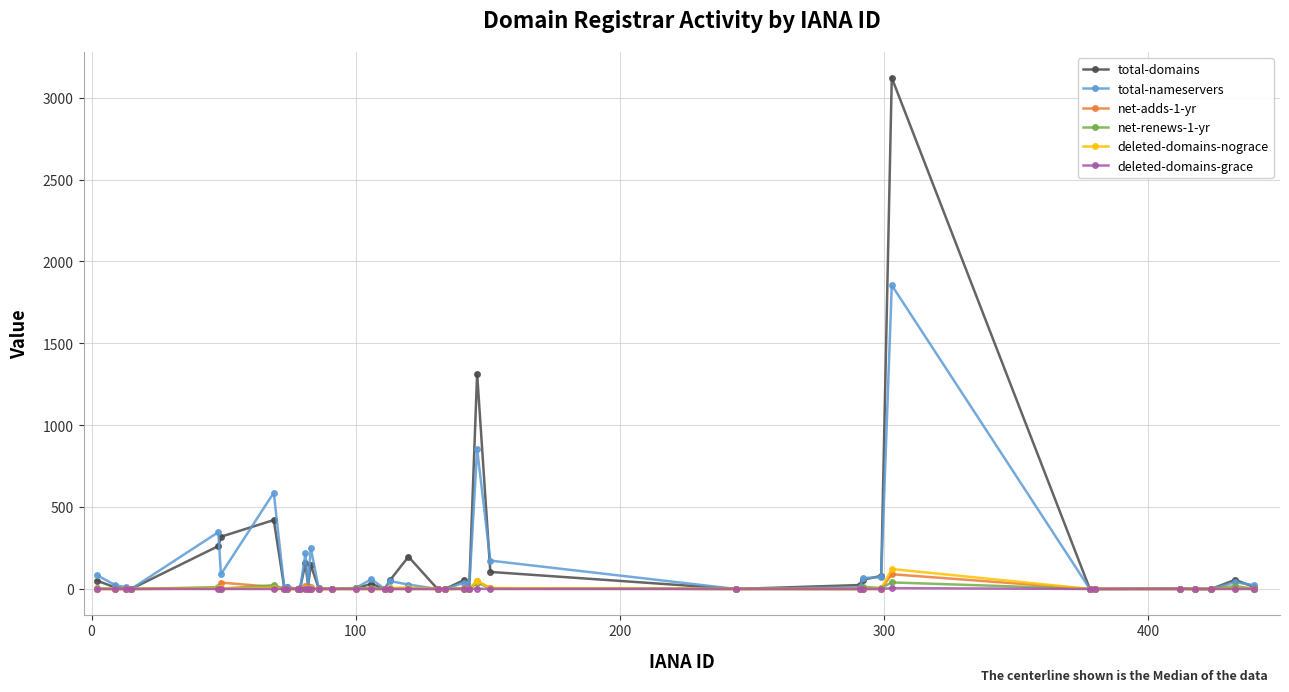

Which series has the widest spread of values?

total-domains